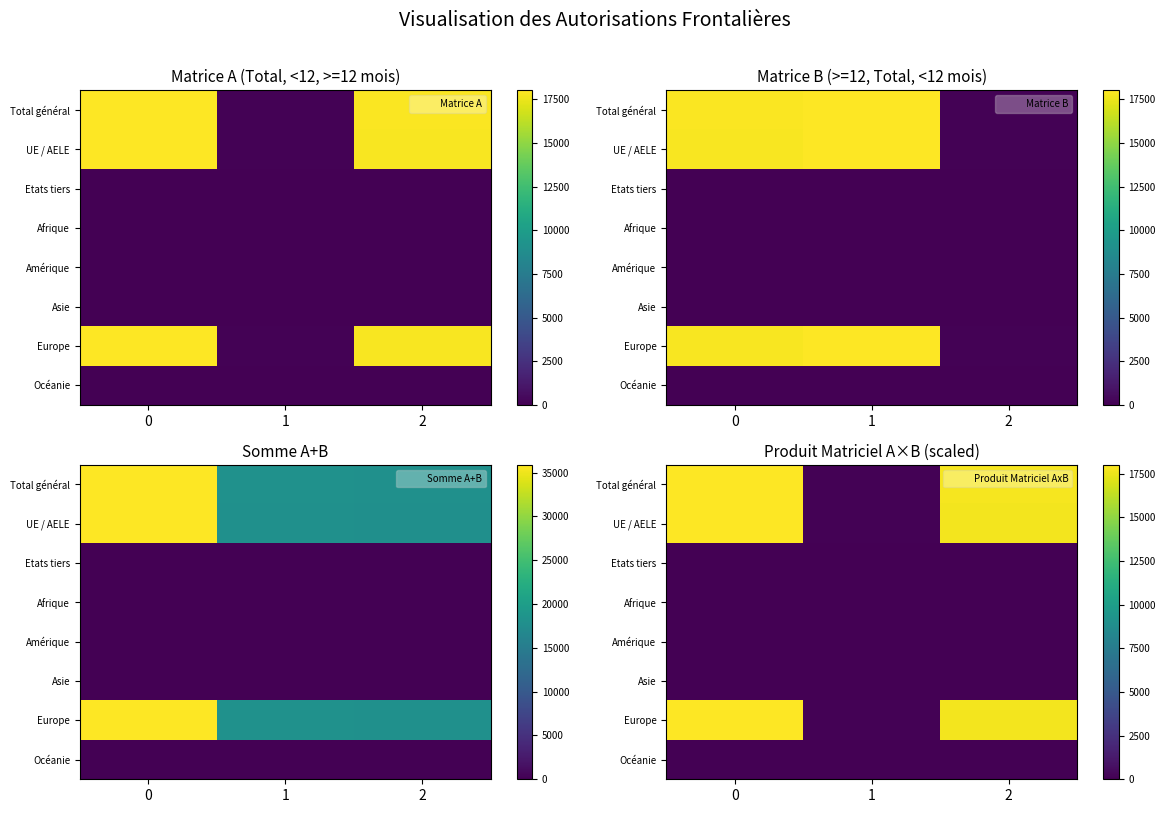

The value of Europe at 2 is 11699.4. True or false?

False